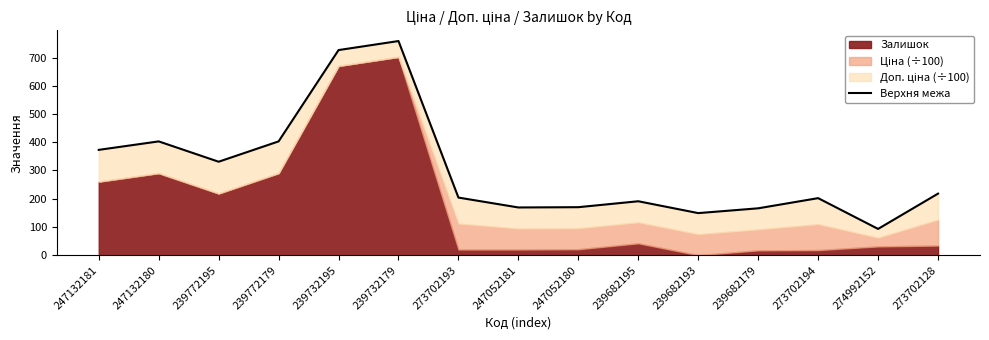

What is the approximate value at 273702193?

203.9